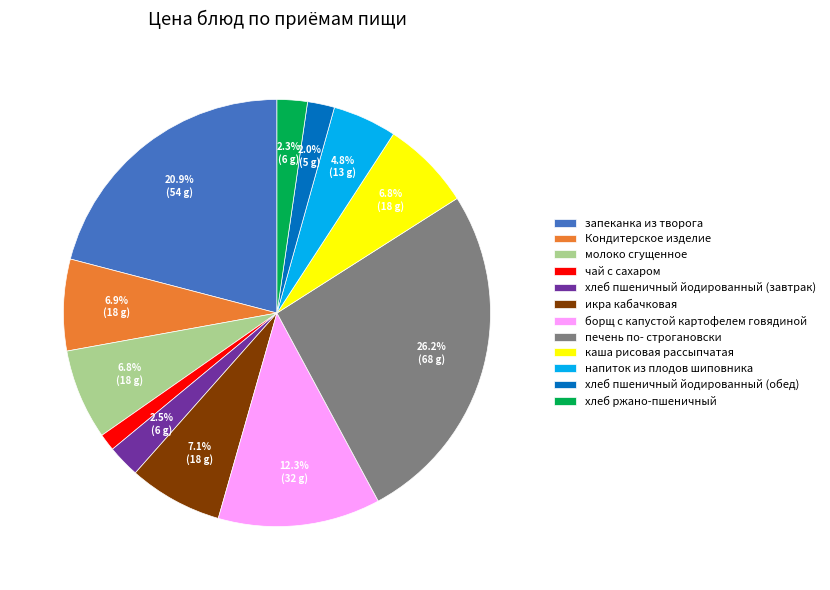

What percentage is the чай с сахаром slice, to the nearest percent?

1%